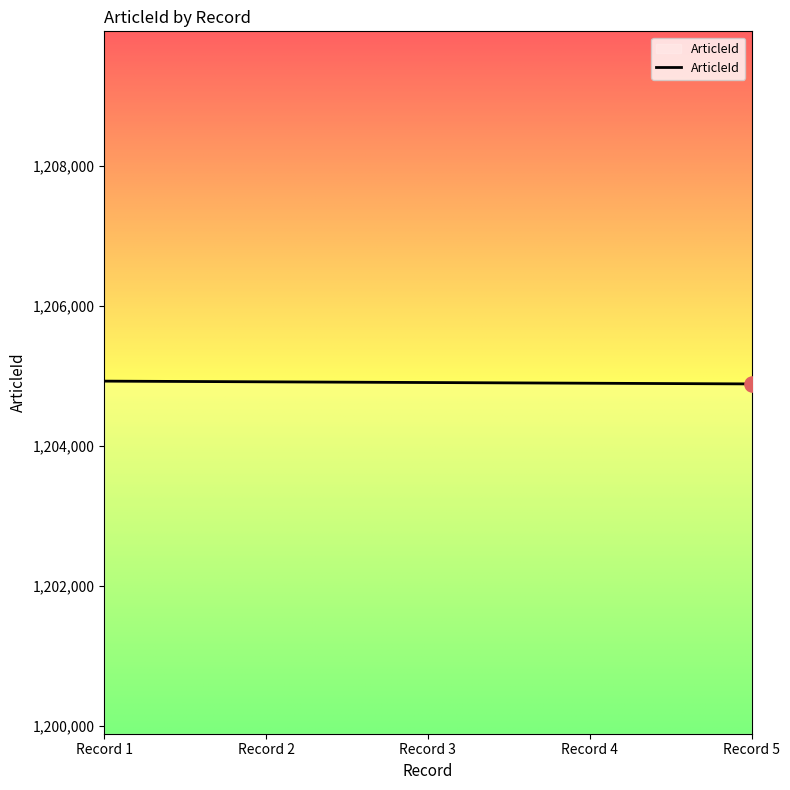

Approximately how many times larger is the value at Record 4 compared to Record 1?

1.0